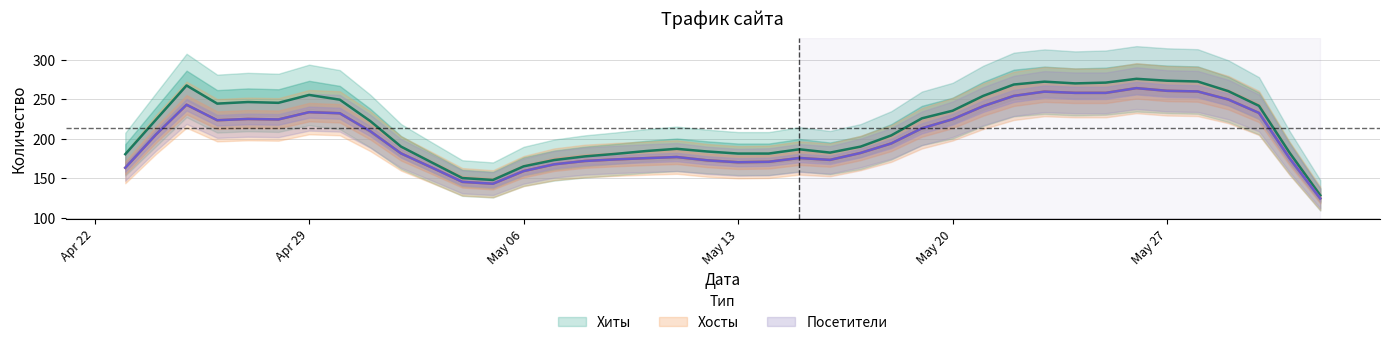

Which series has the largest total across all categories?

Хиты